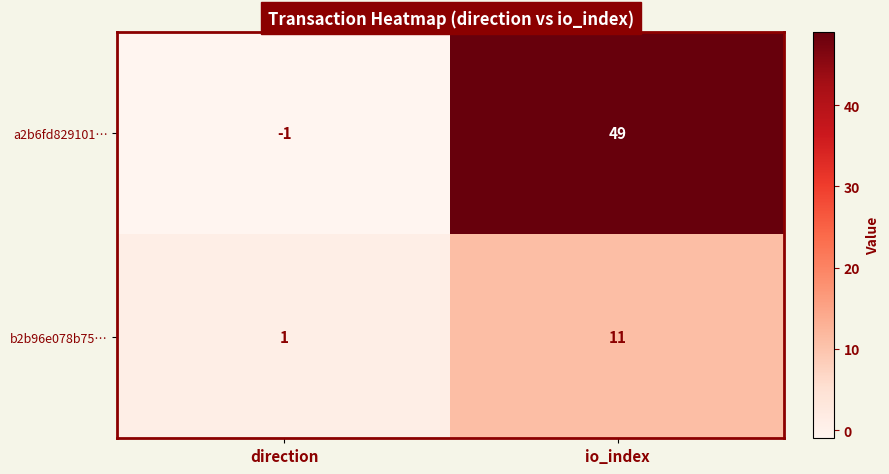

List the series in order of their overall mean, lowest first.

b2b96e078b75…, a2b6fd829101…